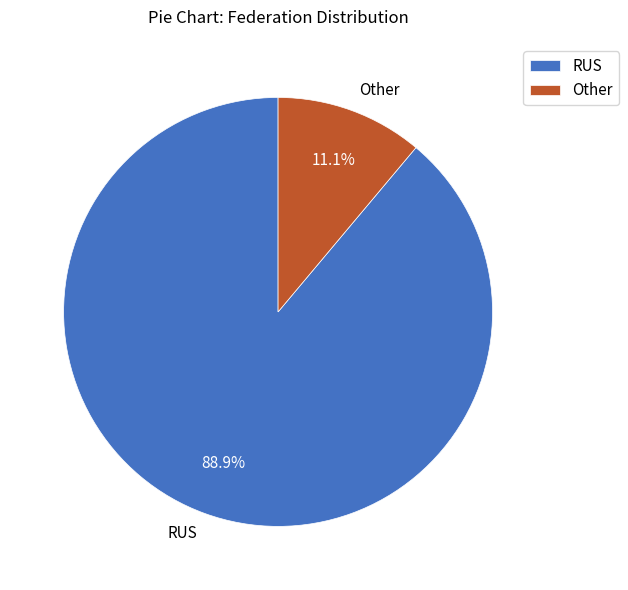

Which slice is the largest?

RUS